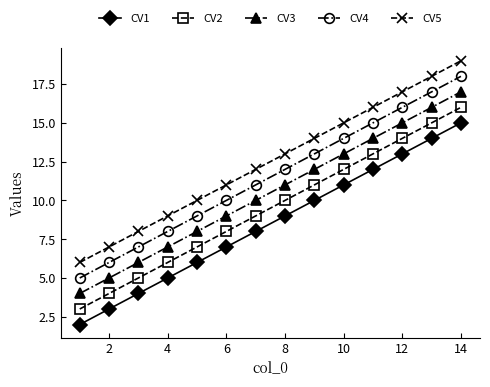

True or false: CV4 has more than 0 points higher than both neighbors.

False